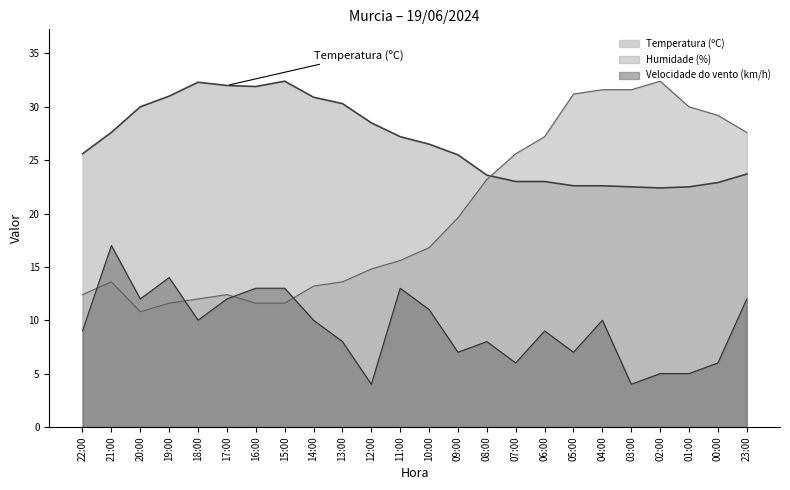

Rank the series at 23:00 from lowest to highest value.

Velocidade do vento (km/h), Temperatura (ºC), Humidade (%)